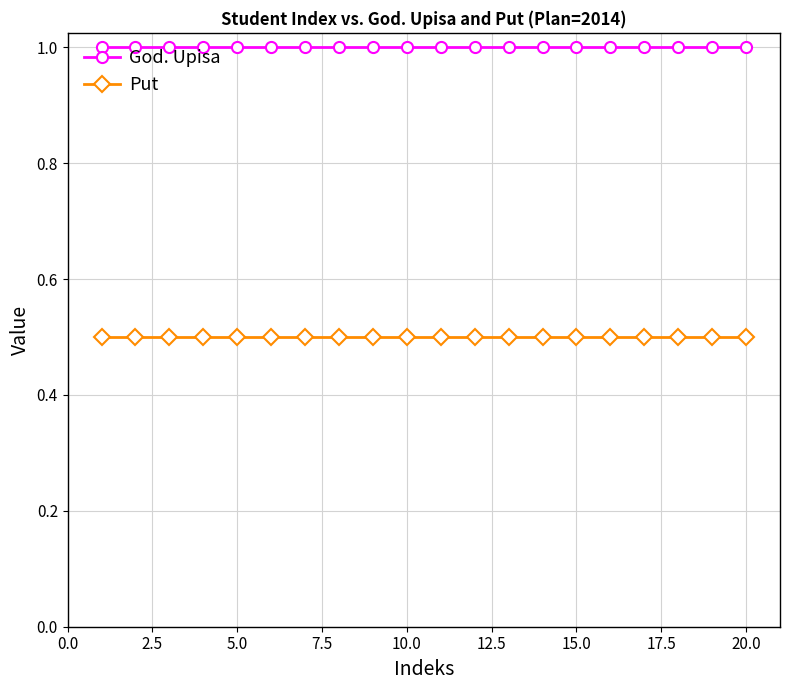

Reading left to right, extract all data points from this chart.

God. Upisa: 1.0	1.0	1.0	1.0	1.0	1.0	1.0	1.0	1.0	1.0	1.0	1.0	1.0	1.0	1.0	1.0	1.0	1.0	1.0	1.0
Put: 0.5	0.5	0.5	0.5	0.5	0.5	0.5	0.5	0.5	0.5	0.5	0.5	0.5	0.5	0.5	0.5	0.5	0.5	0.5	0.5